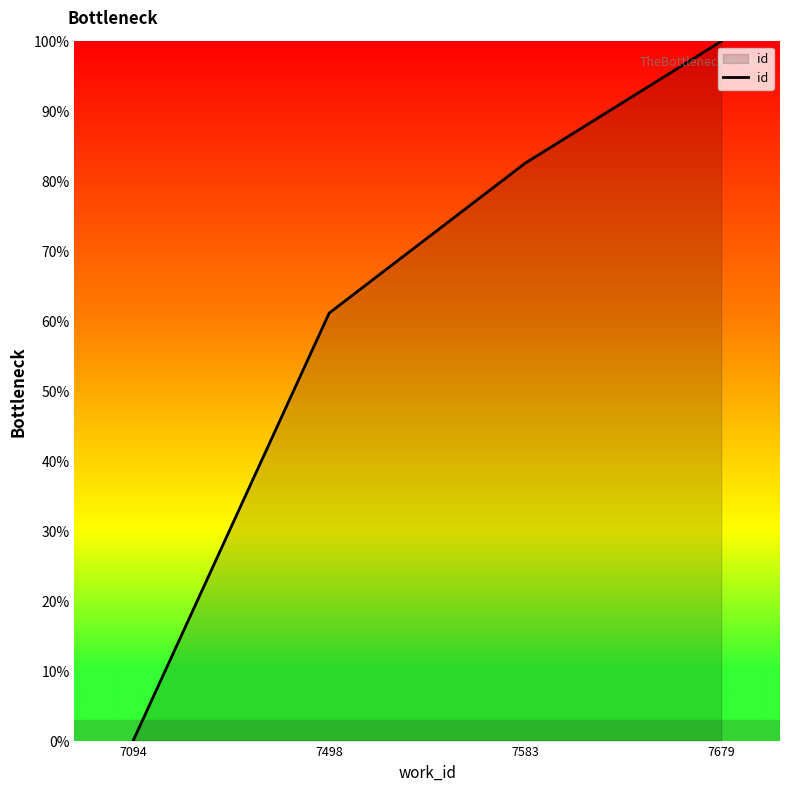

Which category has the lowest value across all series?

7094